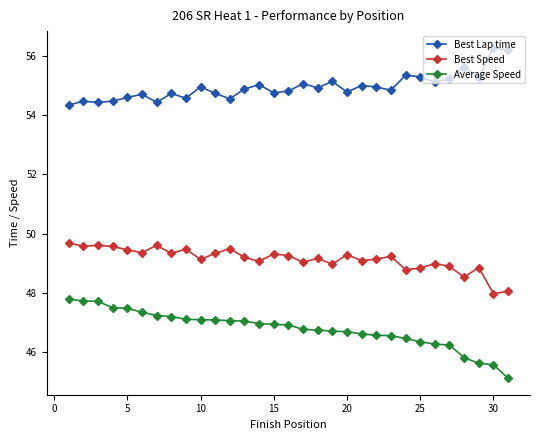

True or false: Best Speed and Best Lap time cross at least once.

False